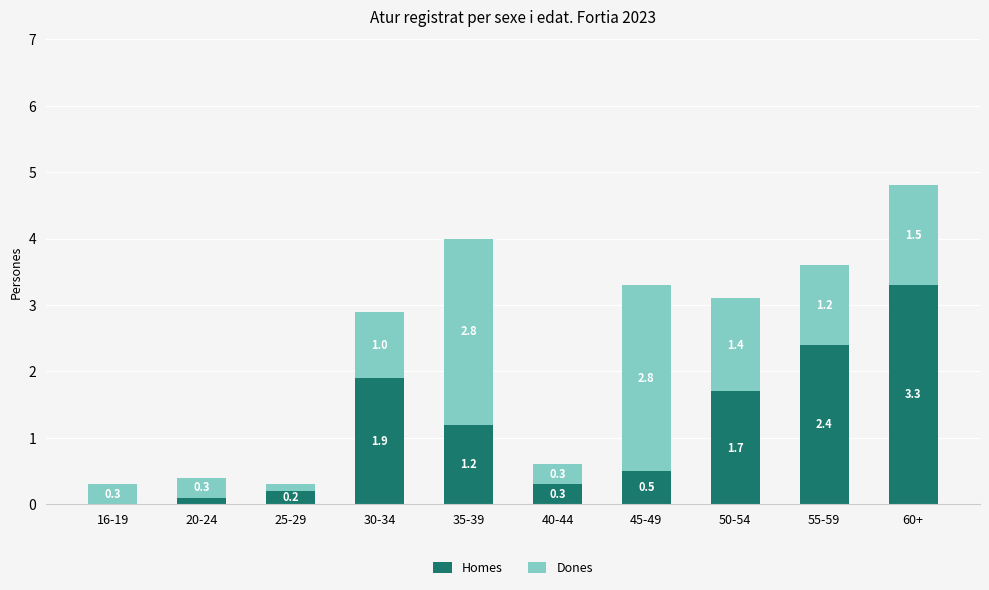

What is the total value across all series at 40-44?

0.6